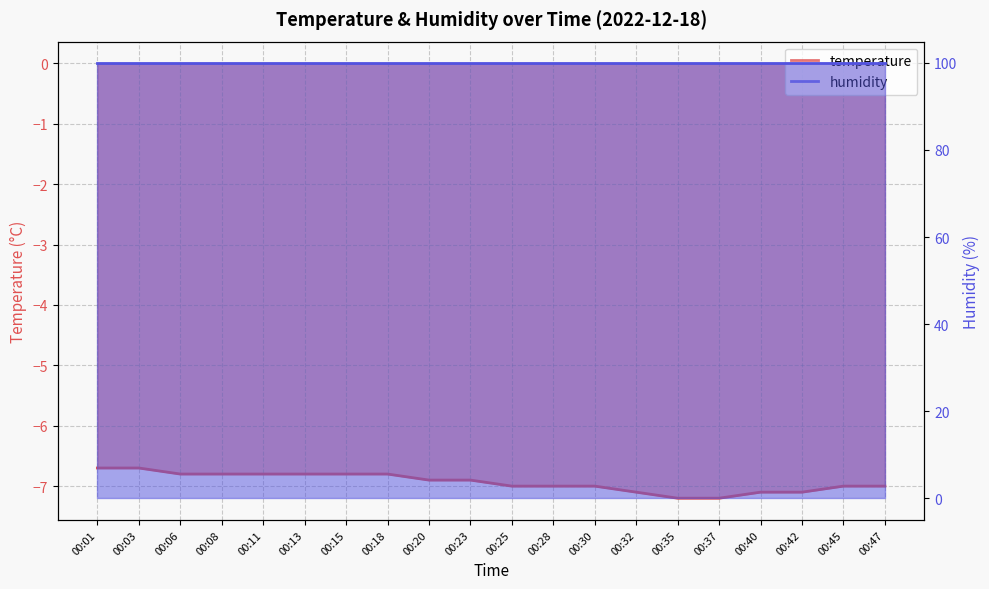

What is the maximum value shown in the chart?

-6.7